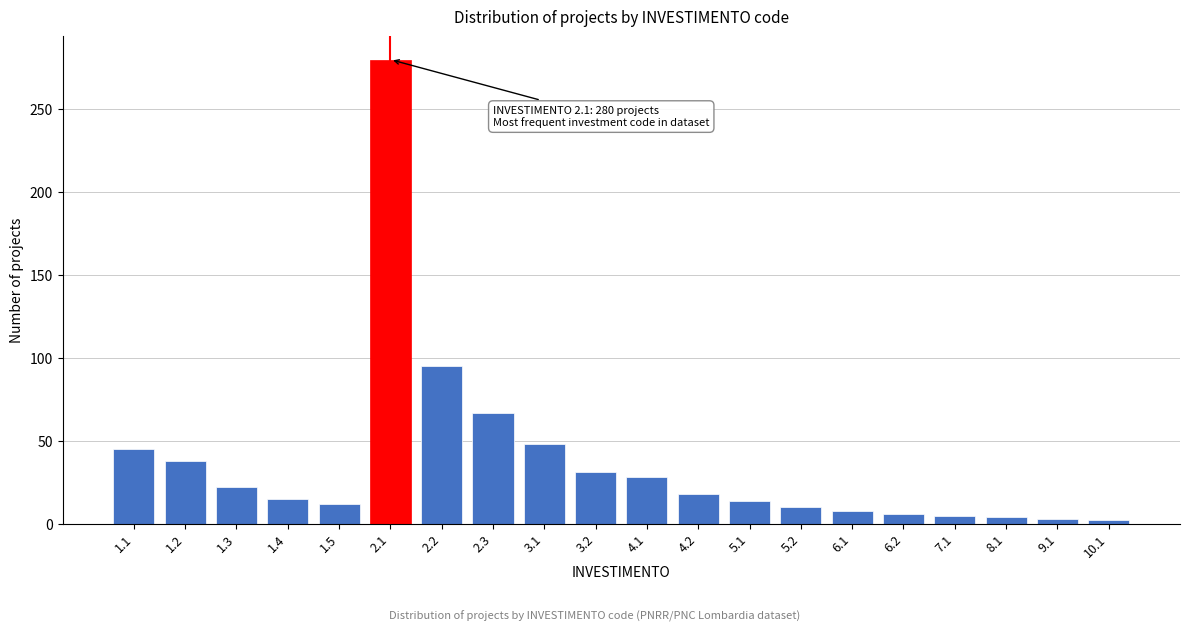

What is the change in value from 1.2 to 2.3?

+29